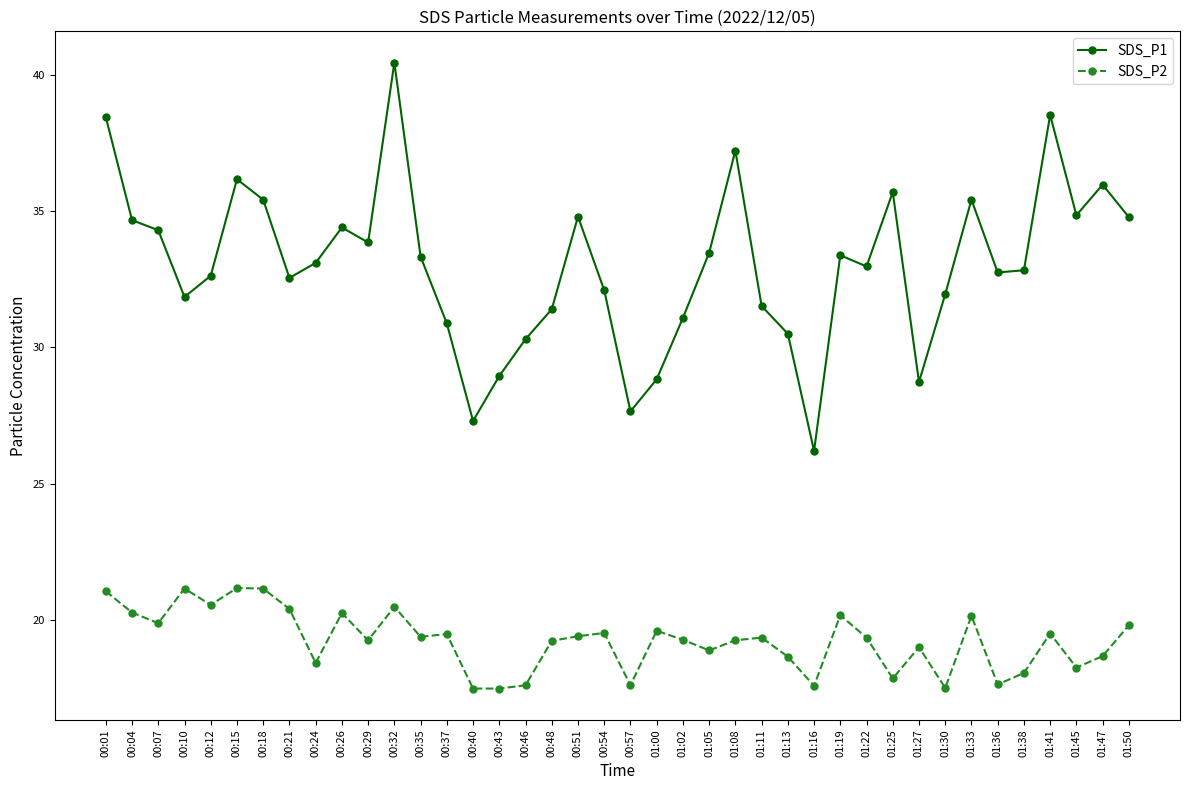

What is the smallest value displayed?

17.5